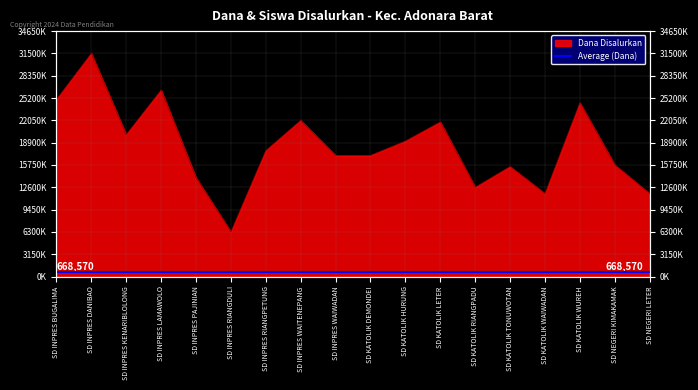

Where is the data nearest to the value 18900000?

SD KATOLIK HURUNG